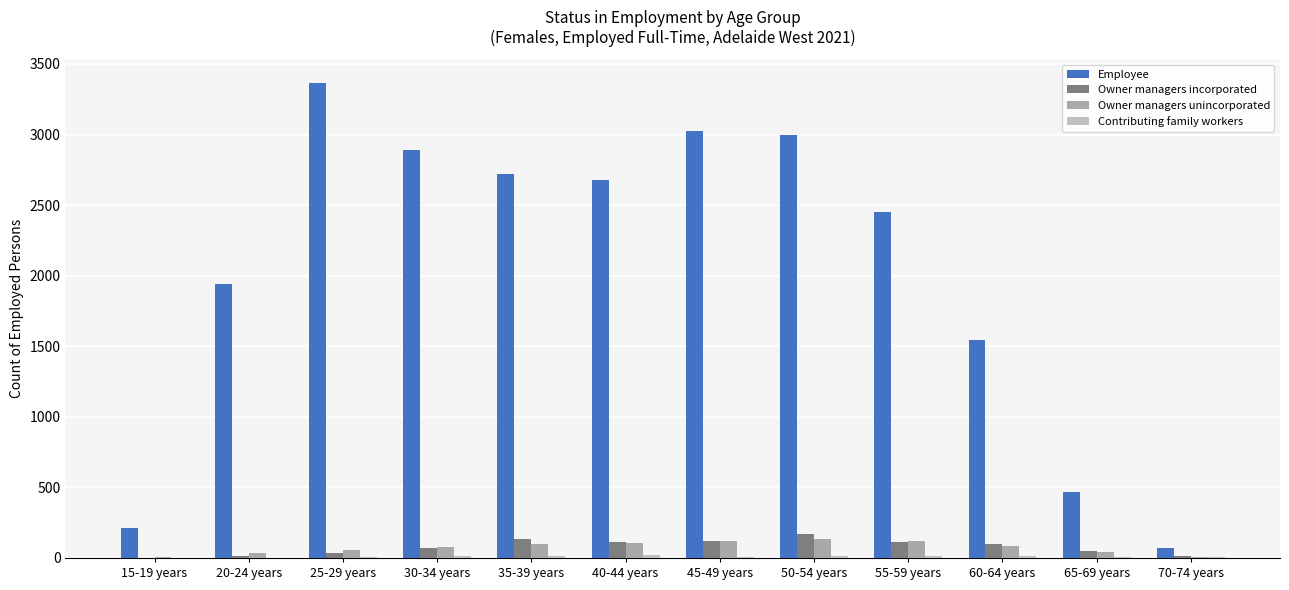

Count the number of data series in this chart.

4